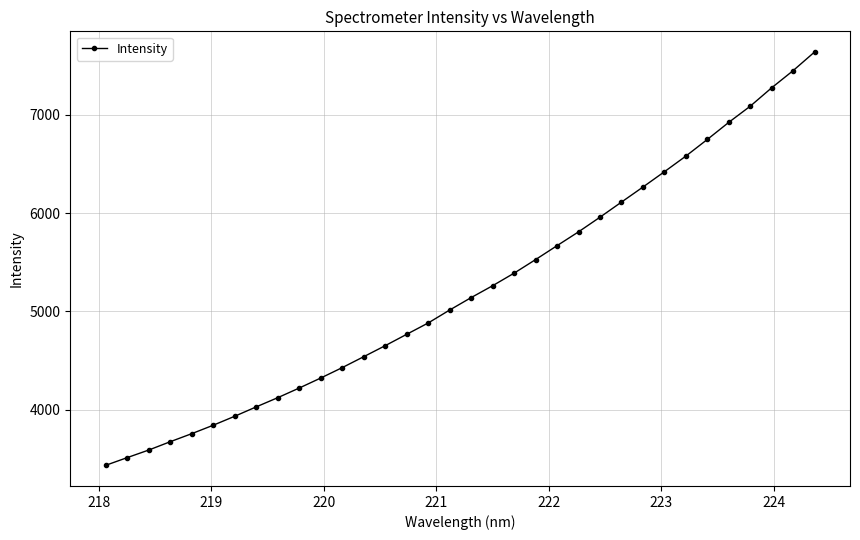

What is the minimum value shown in the chart?

3431.6